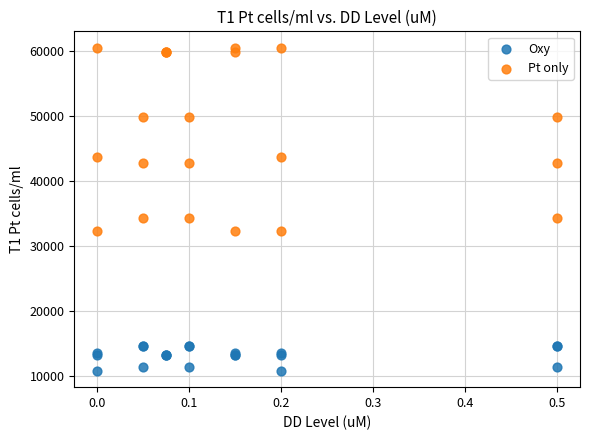

Which series reaches the minimum Y coordinate?

Oxy